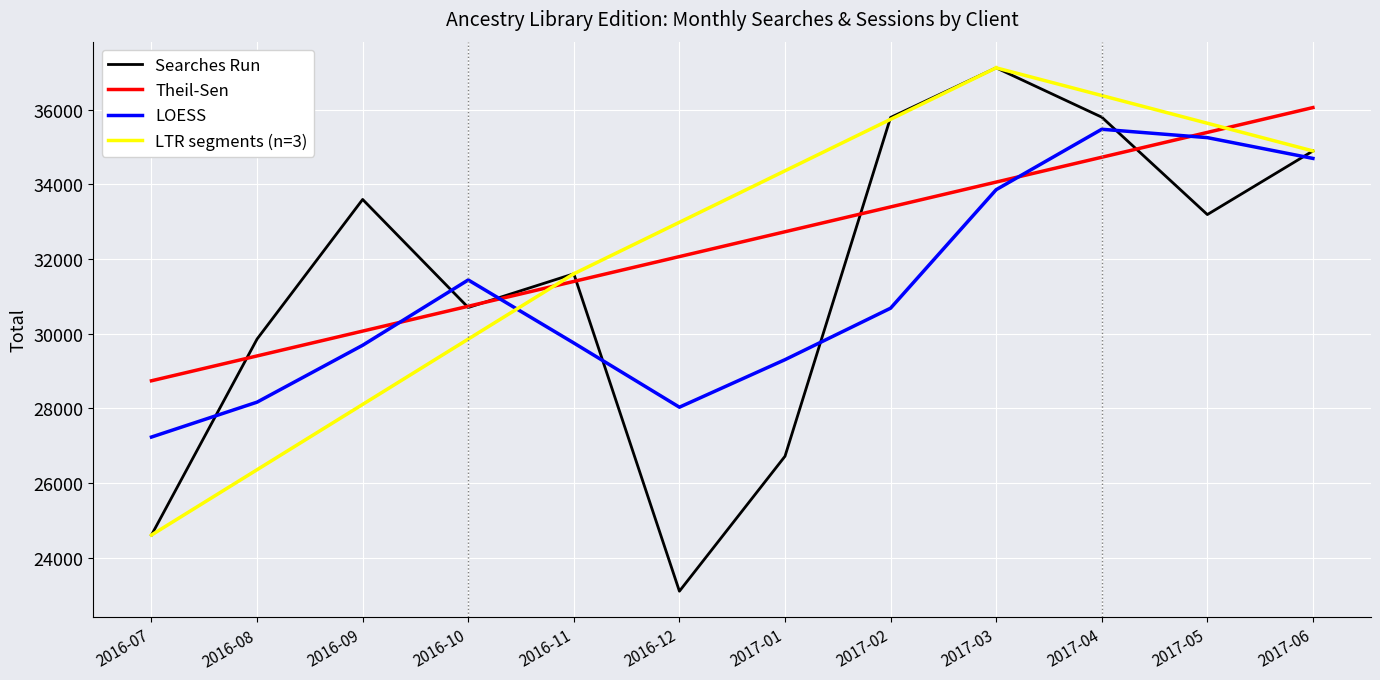

What is the maximum value for Theil-Sen?

36061.0